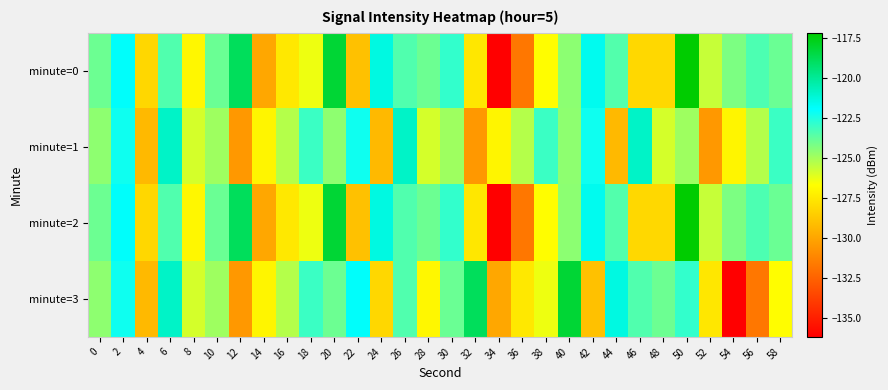

What is the difference between the highest and lowest values at 24?

7.9